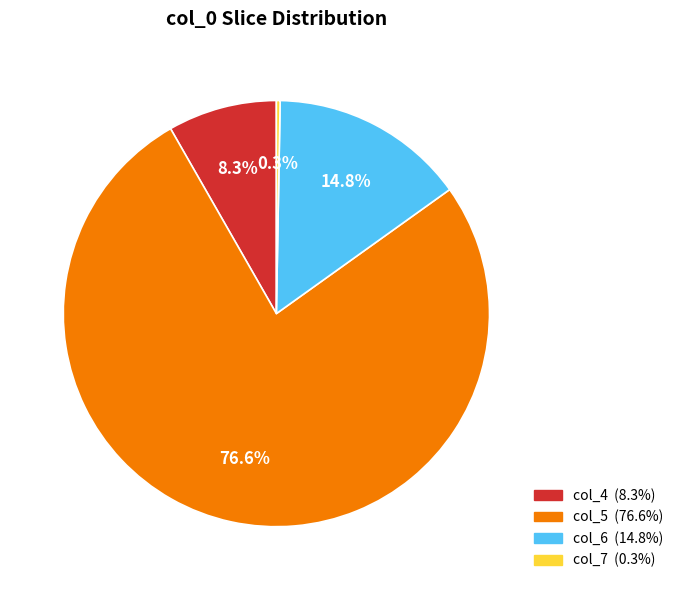

Count the number of slices in the pie.

4